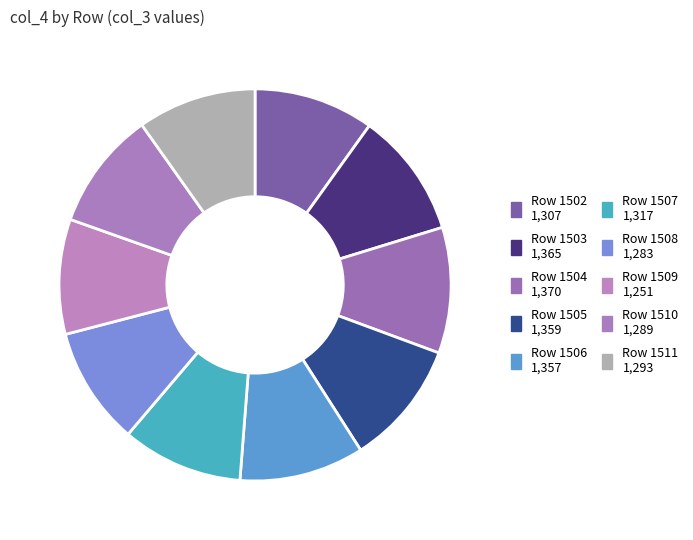

How many slices are in this pie chart?

10